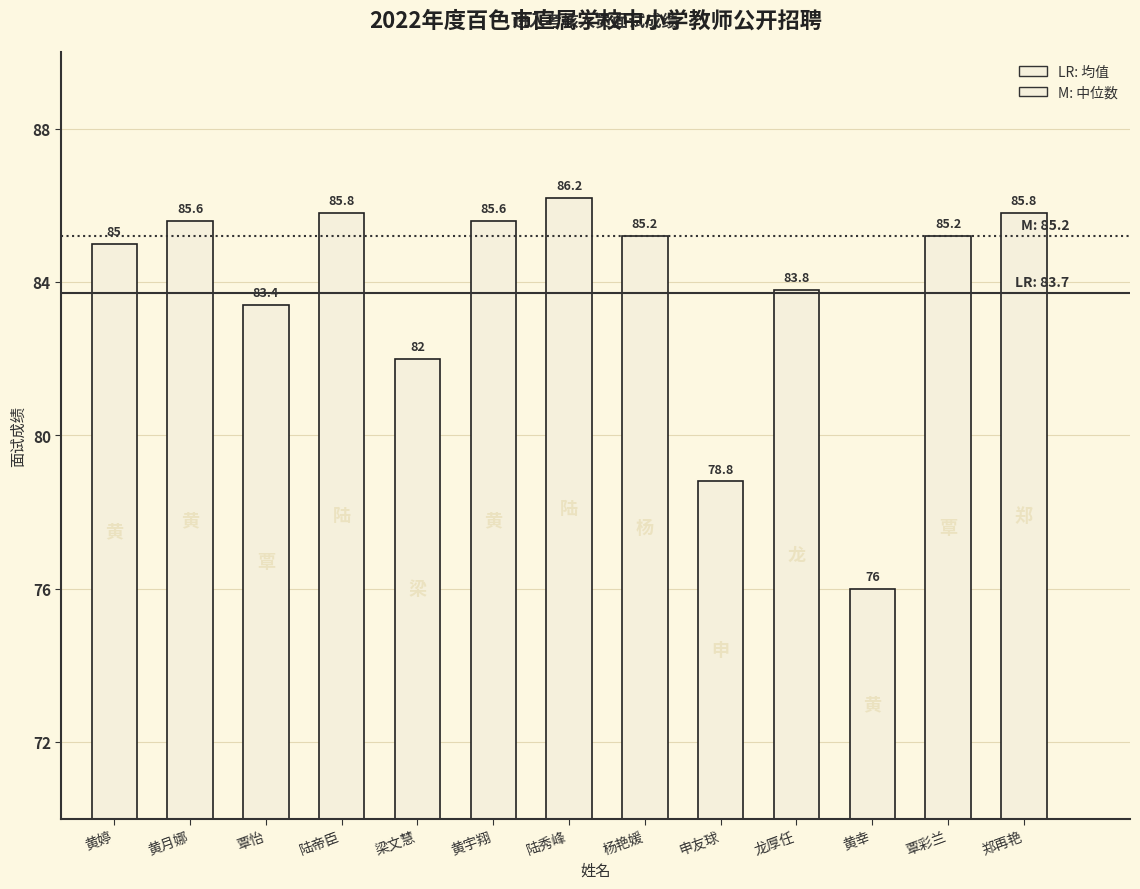

How many bars are there in total?

13